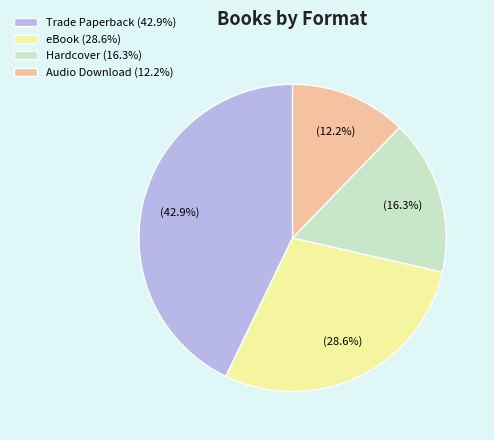

What is the ratio of the value at Trade Paperback to the value at Hardcover?

2.6